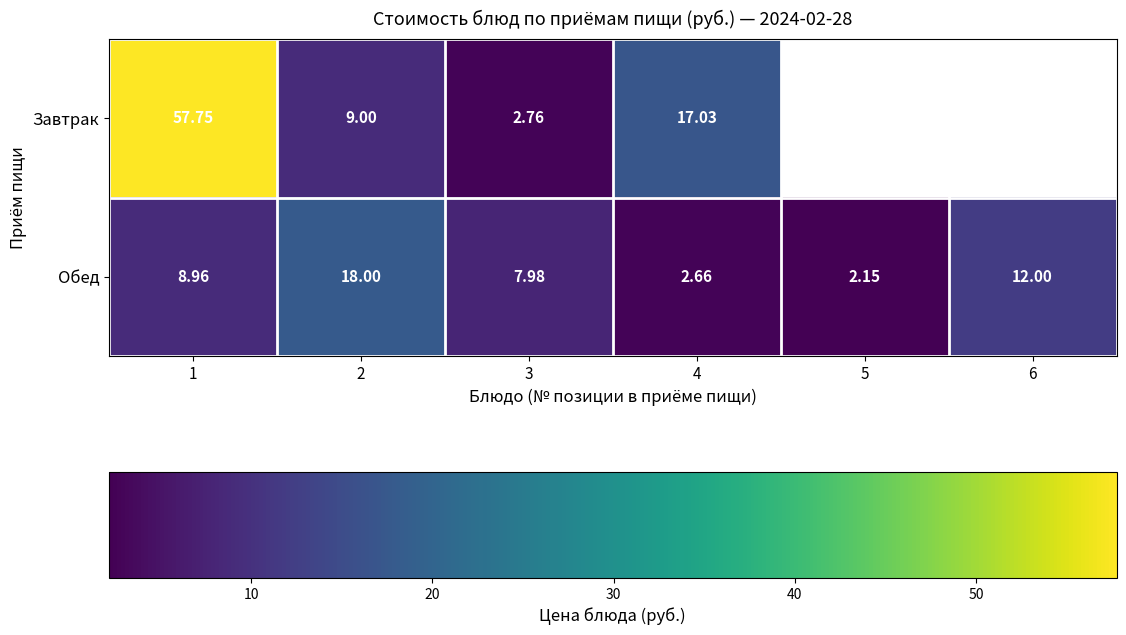

At 1, list the series in order from largest to smallest.

Завтрак, Обед